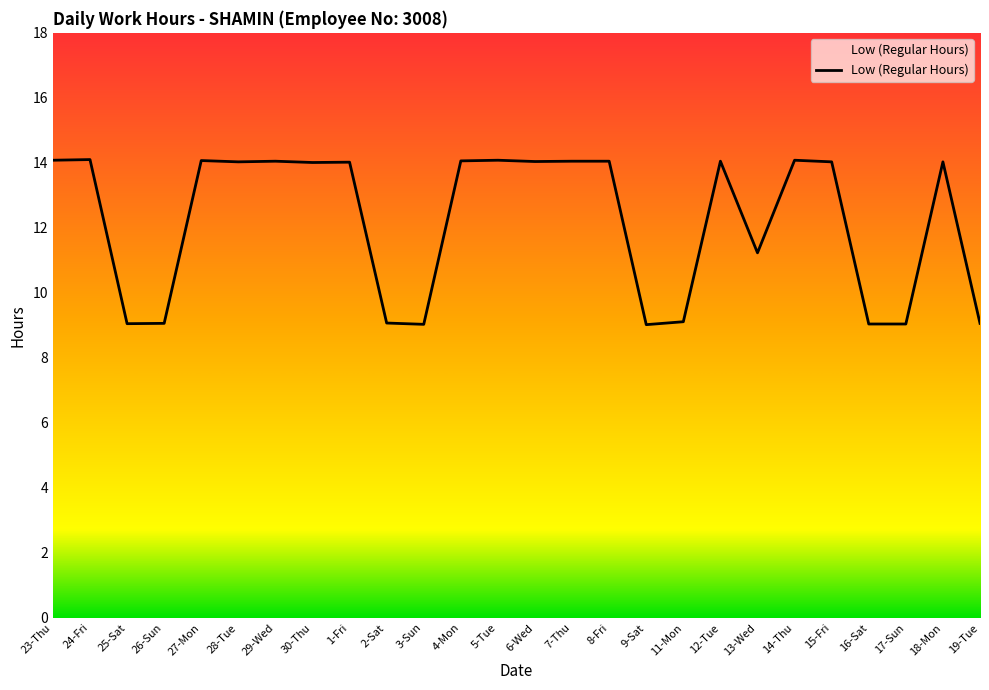

What position from the right is 27-Mon?

22